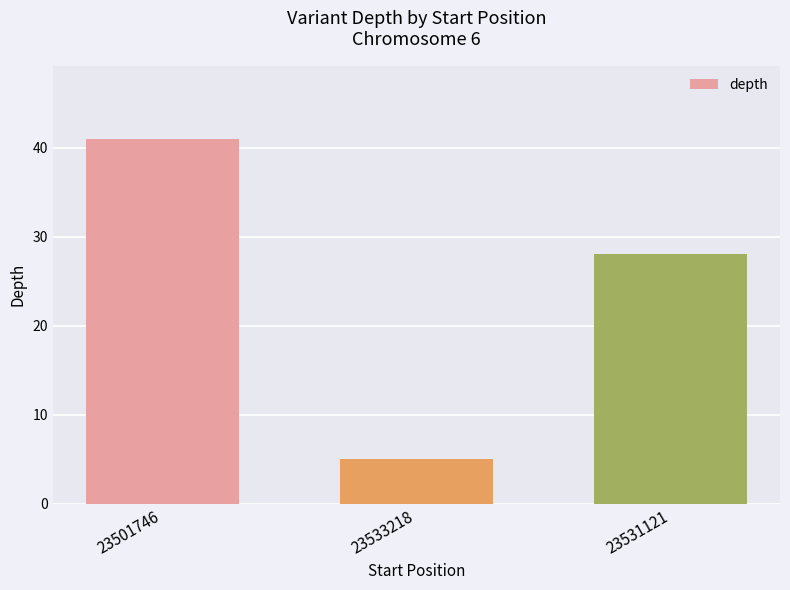

What is the label of the 2nd bar from the left?

23533218